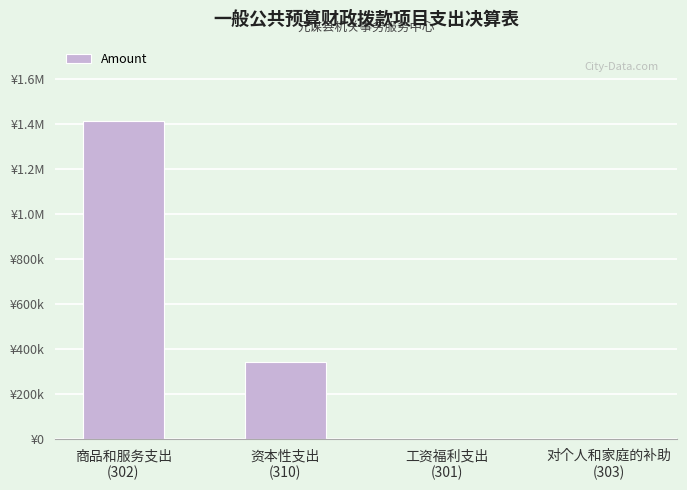

What is the average value?

439714.8